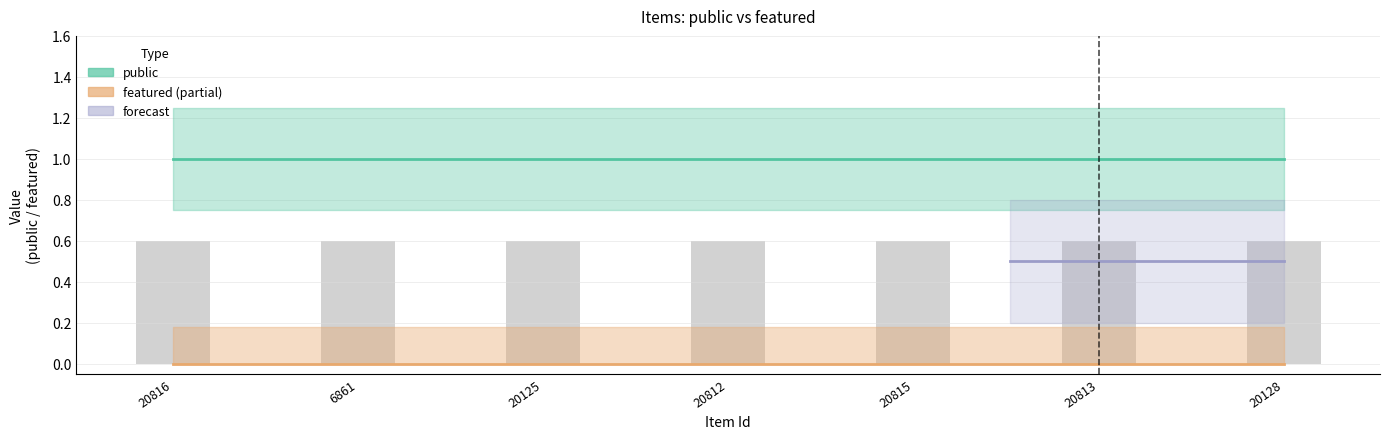

Reading left to right, transcribe all the data shown in this chart.

public: 20816=1	6861=1	20125=1	20812=1	20815=1	20813=1	20128=1
featured: 20816=0	6861=0	20125=0	20812=0	20815=0	20813=0	20128=0